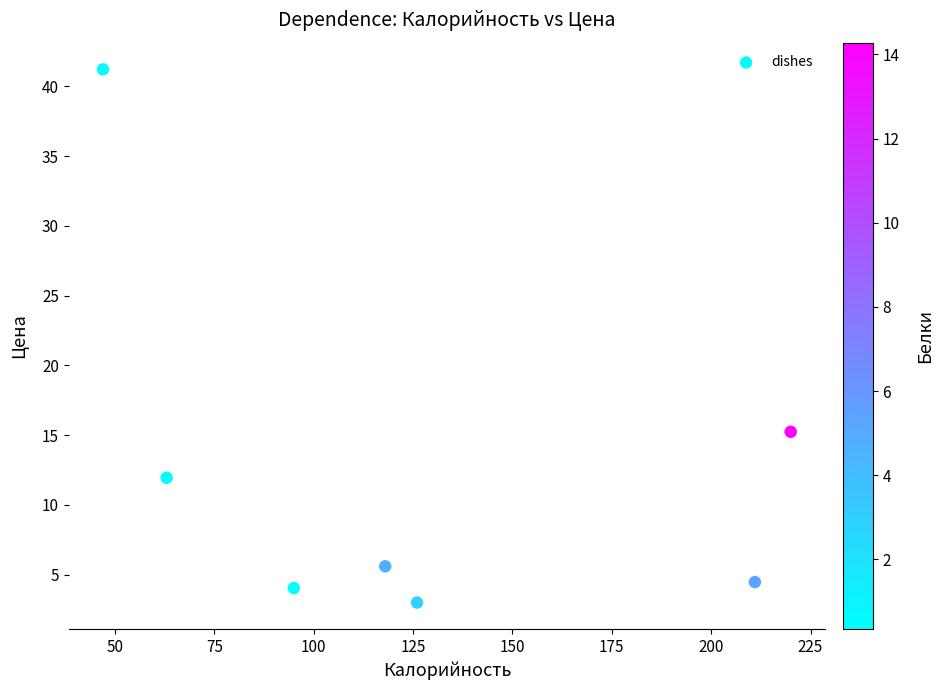

What Y value in the scatter plot is closest to 22?

15.2